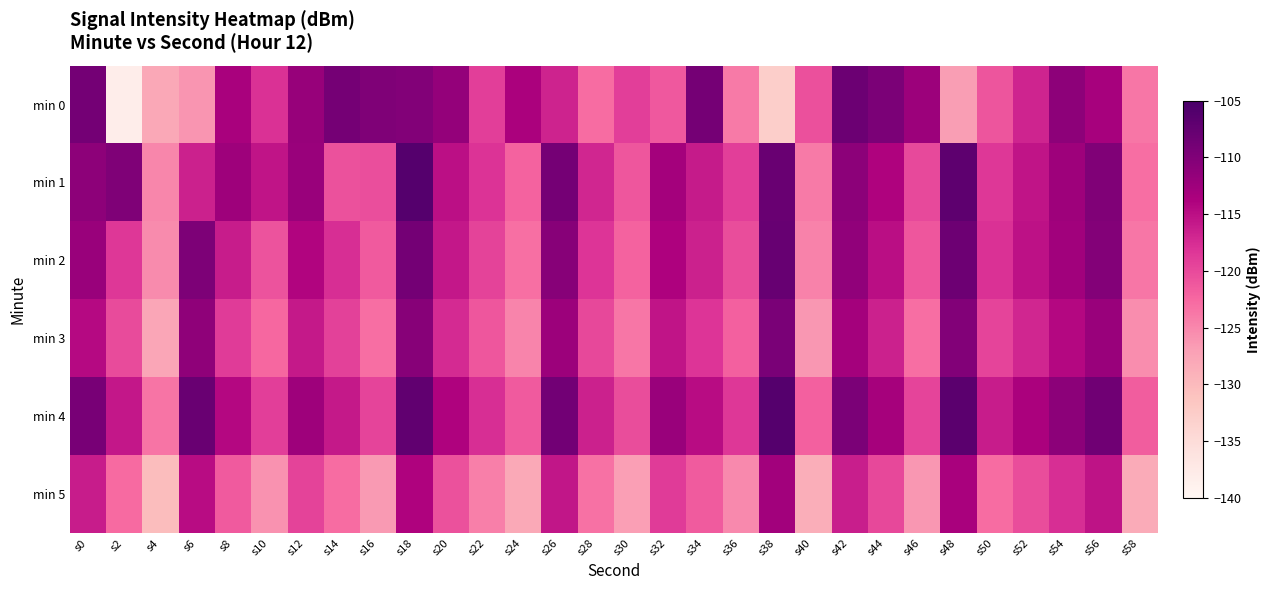

Reading left to right, what are all the values shown in this chart?

min 0: s0=-108.8	s2=-138.2	s4=-127.9	s6=-126.1	s8=-113.3	s10=-118.0	s12=-111.9	s14=-109.0	s16=-109.9	s18=-110.2	s20=-111.6	s22=-119.1	s24=-113.6	s26=-116.6	s28=-122.8	s30=-119.0	s32=-121.2	s34=-109.0	s36=-123.9	s38=-132.8	s40=-120.5	s42=-108.2	s44=-109.6	s46=-112.3	s48=-126.8	s50=-120.9	s52=-116.8	s54=-111.0	s56=-113.2	s58=-123.7
min 1: s0=-111.1	s2=-109.8	s4=-124.9	s6=-116.5	s8=-112.5	s10=-115.4	s12=-112.0	s14=-120.6	s16=-120.4	s18=-106.1	s20=-115.0	s22=-118.0	s24=-122.0	s26=-109.0	s28=-117.0	s30=-121.0	s32=-113.0	s34=-116.0	s36=-119.0	s38=-108.0	s40=-124.0	s42=-111.0	s44=-114.0	s46=-120.0	s48=-107.0	s50=-118.5	s52=-115.5	s54=-112.5	s56=-110.0	s58=-123.0
min 2: s0=-112.0	s2=-118.5	s4=-125.3	s6=-109.7	s8=-116.2	s10=-120.8	s12=-114.1	s14=-117.6	s16=-121.3	s18=-108.9	s20=-115.7	s22=-119.4	s24=-123.1	s26=-110.5	s28=-118.2	s30=-122.0	s32=-113.8	s34=-116.5	s36=-120.2	s38=-107.8	s40=-124.6	s42=-111.3	s44=-114.9	s46=-121.0	s48=-108.4	s50=-117.9	s52=-115.2	s54=-112.7	s56=-110.3	s58=-123.7
min 3: s0=-114.5	s2=-120.1	s4=-127.8	s6=-111.2	s8=-118.7	s10=-122.4	s12=-115.9	s14=-119.3	s16=-123.0	s18=-110.6	s20=-117.4	s22=-121.1	s24=-124.8	s26=-112.3	s28=-119.9	s30=-123.7	s32=-115.5	s34=-118.2	s36=-121.9	s38=-109.5	s40=-126.3	s42=-113.0	s44=-116.6	s46=-123.0	s48=-110.1	s50=-119.6	s52=-116.9	s54=-114.4	s56=-112.0	s58=-125.4
min 4: s0=-109.3	s2=-115.8	s4=-123.5	s6=-107.9	s8=-114.4	s10=-119.0	s12=-112.5	s14=-115.9	s16=-119.6	s18=-107.2	s20=-113.9	s22=-117.6	s24=-121.3	s26=-108.8	s28=-116.5	s30=-120.2	s32=-112.1	s34=-114.8	s36=-118.5	s38=-106.1	s40=-121.9	s42=-109.6	s44=-113.2	s46=-119.5	s48=-106.7	s50=-116.2	s52=-113.5	s54=-111.0	s56=-108.6	s58=-121.6
min 5: s0=-116.2	s2=-122.7	s4=-130.4	s6=-114.8	s8=-121.3	s10=-125.9	s12=-119.4	s14=-122.8	s16=-126.5	s18=-113.9	s20=-120.7	s22=-124.4	s24=-128.1	s26=-115.6	s28=-123.2	s30=-126.9	s32=-118.8	s34=-121.5	s36=-125.2	s38=-112.8	s40=-128.6	s42=-116.3	s44=-119.9	s46=-126.2	s48=-113.4	s50=-122.9	s52=-120.2	s54=-117.7	s56=-115.3	s58=-128.3